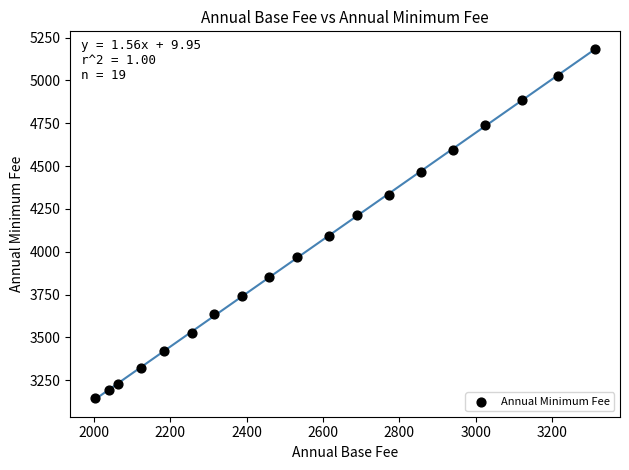

What Y value in the scatter plot is closest to 4164?

4212